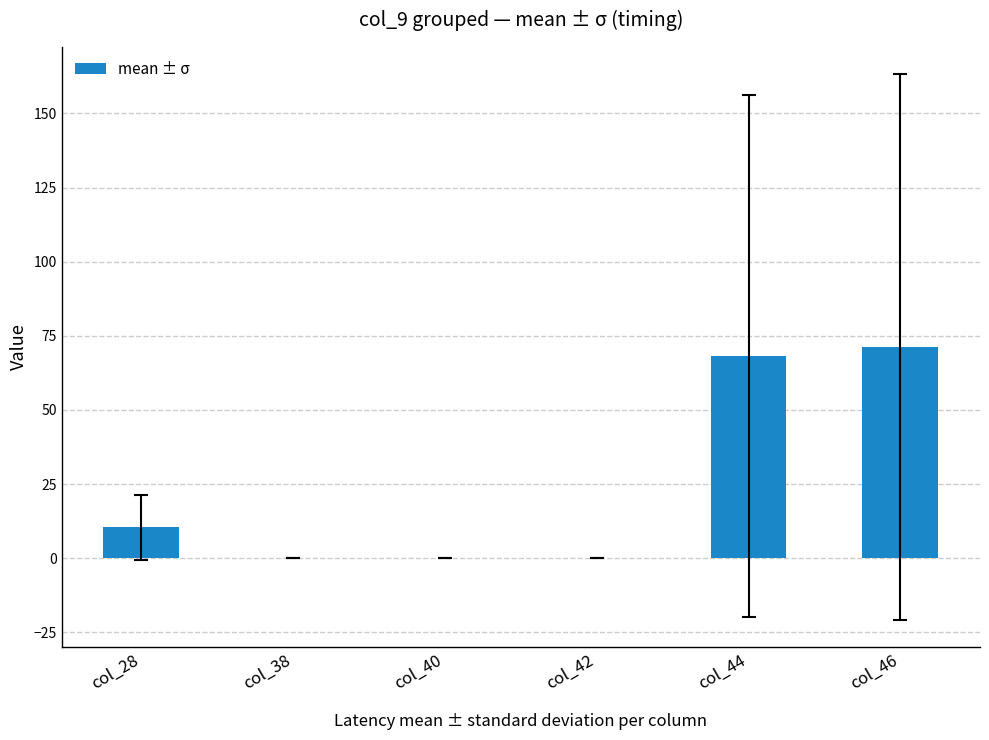

How many data points does each series have?

6